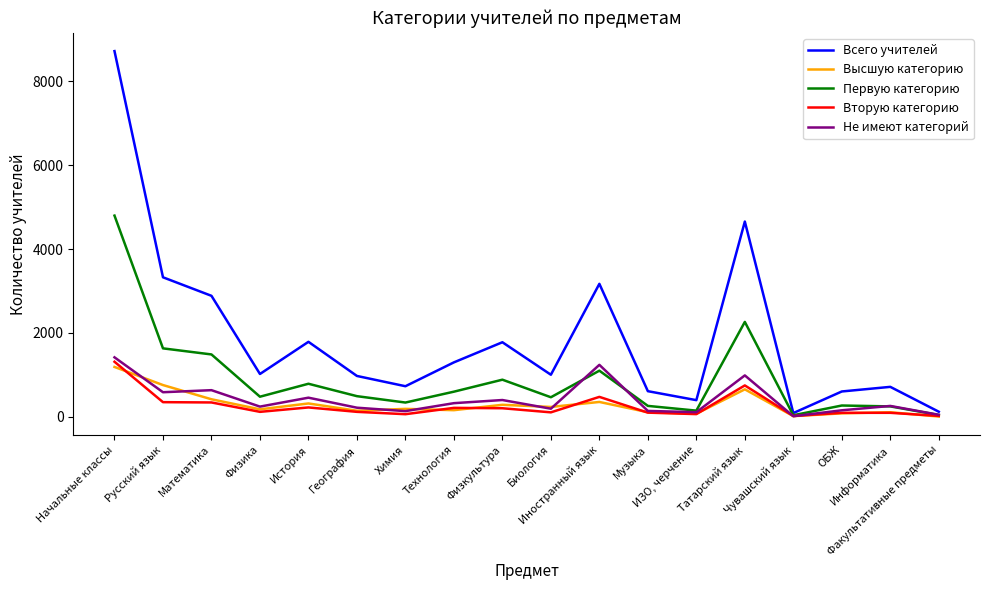

Which series has the largest total across all categories?

Всего учителей